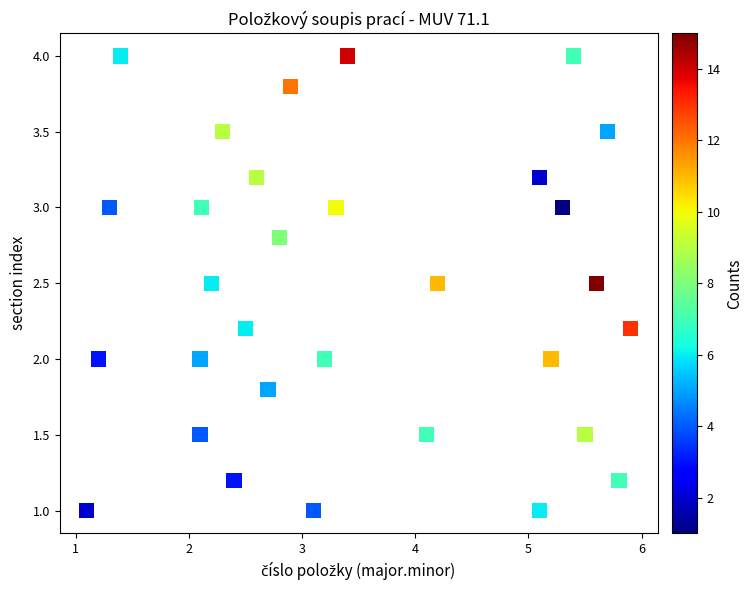

What is the range of X values (max minus min)?

4.8